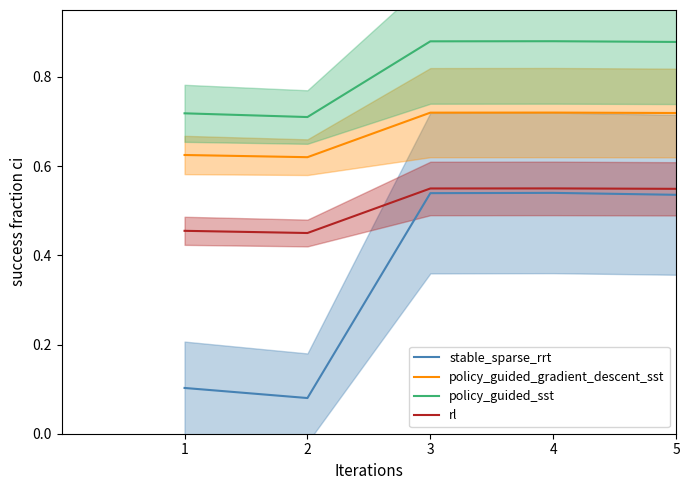

How many data points does each series have?

5